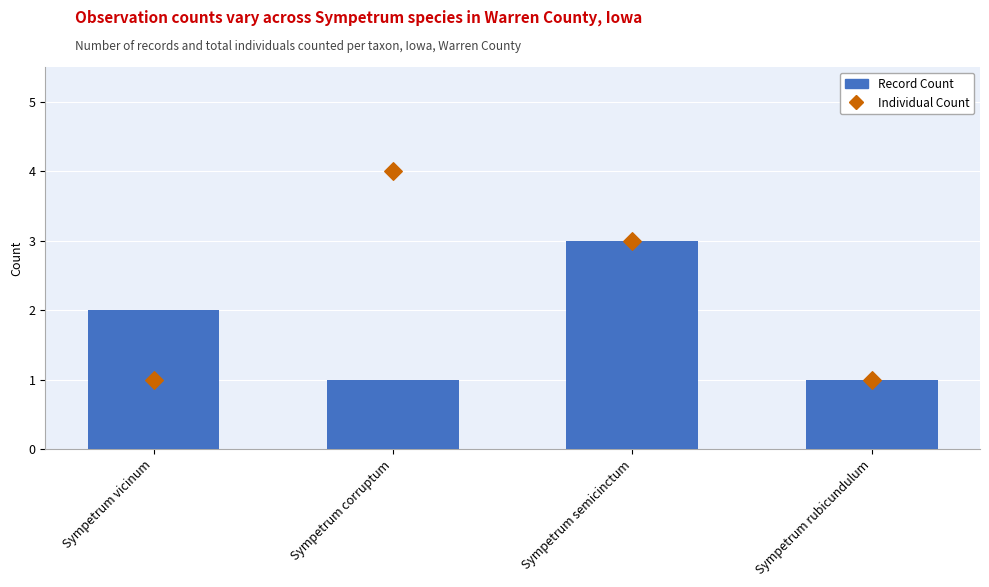

What is the total value across all series at Sympetrum vicinum?

3